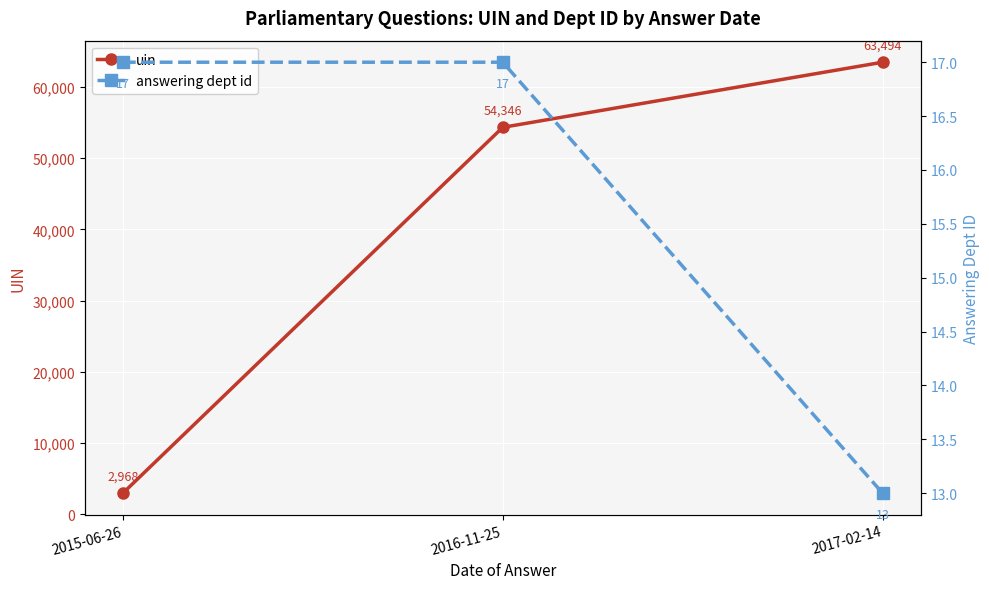

Is the value of uin at 2017-02-14 greater than the value of answering dept id at 2016-11-25?

Yes